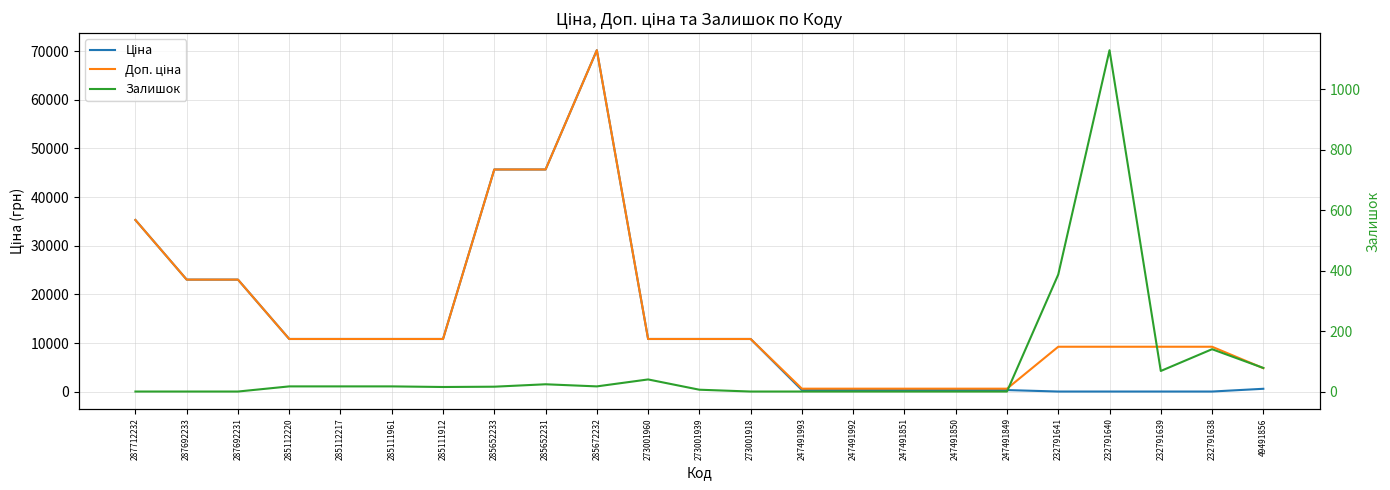

Where is Доп. ціна nearest to the value 35404?

287712232